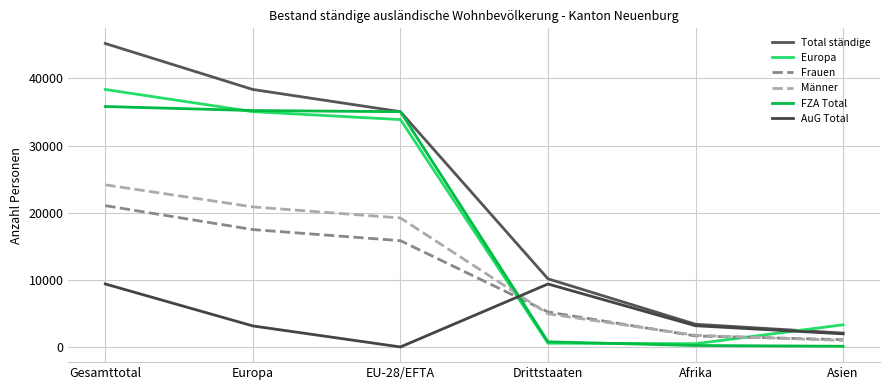

True or false: Frauen has a value of 15834 at EU-28/EFTA.

True